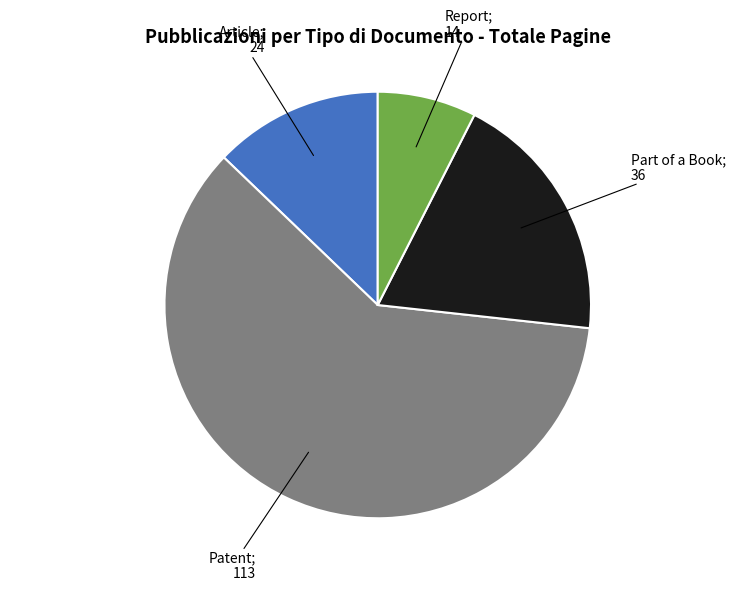

Does any single category account for the majority?

Yes